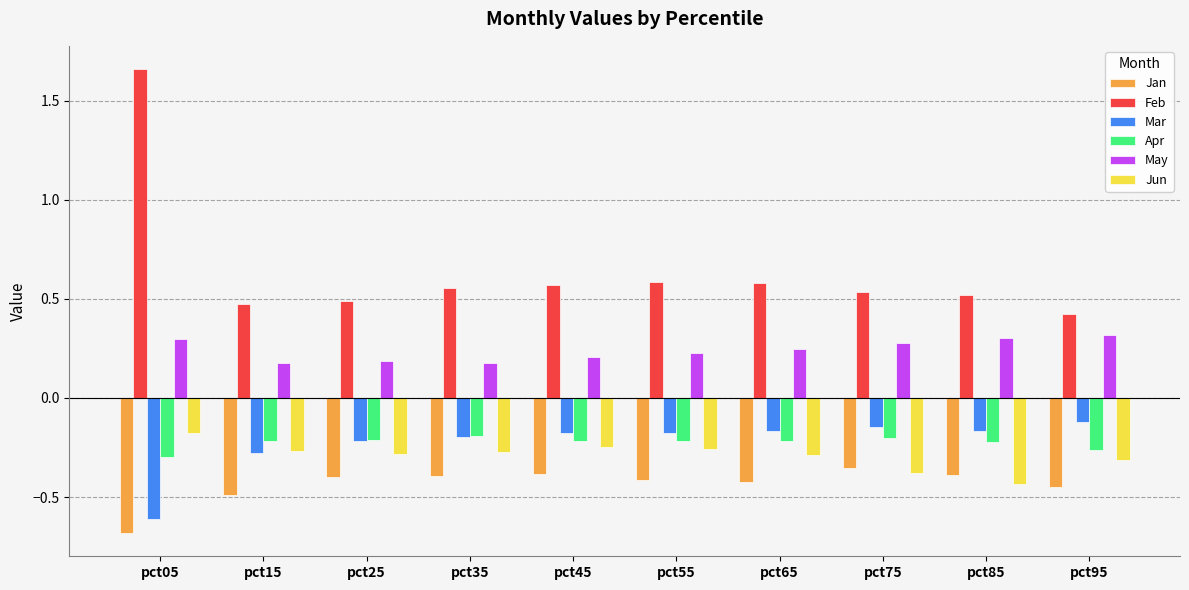

Which label corresponds to the smallest value in the chart?

pct05